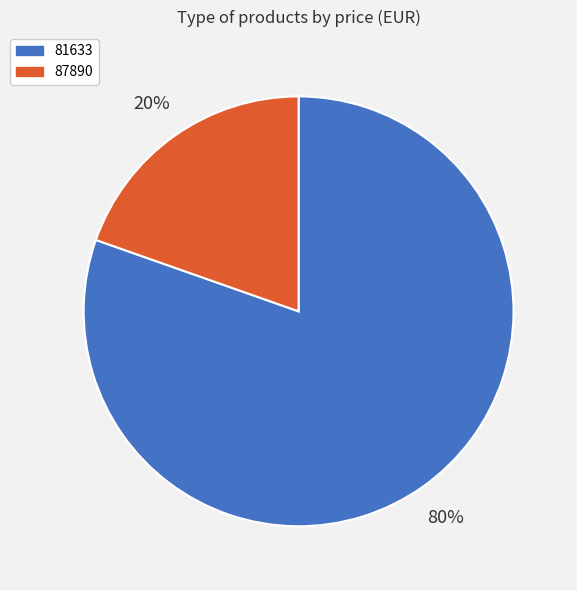

Is the sum of 87890 and 81633 greater than half?

Yes